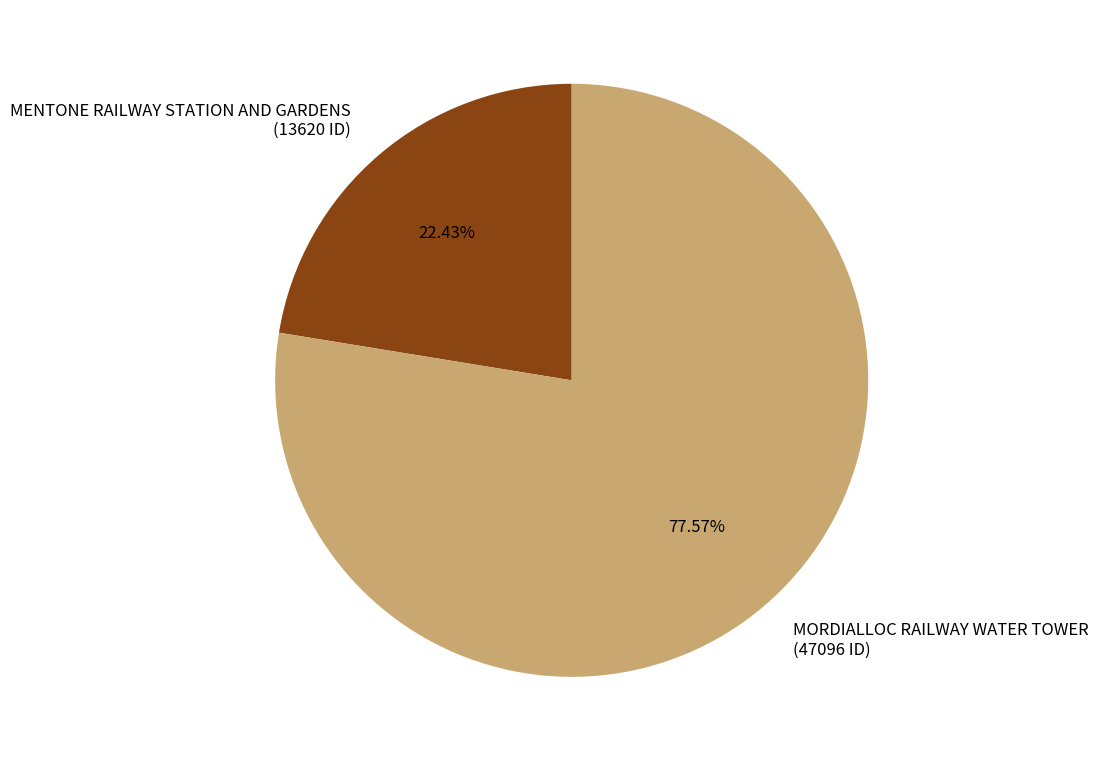

Rank the categories by value from lowest to highest.

MENTONE RAILWAY STATION AND GARDENS, MORDIALLOC RAILWAY WATER TOWER